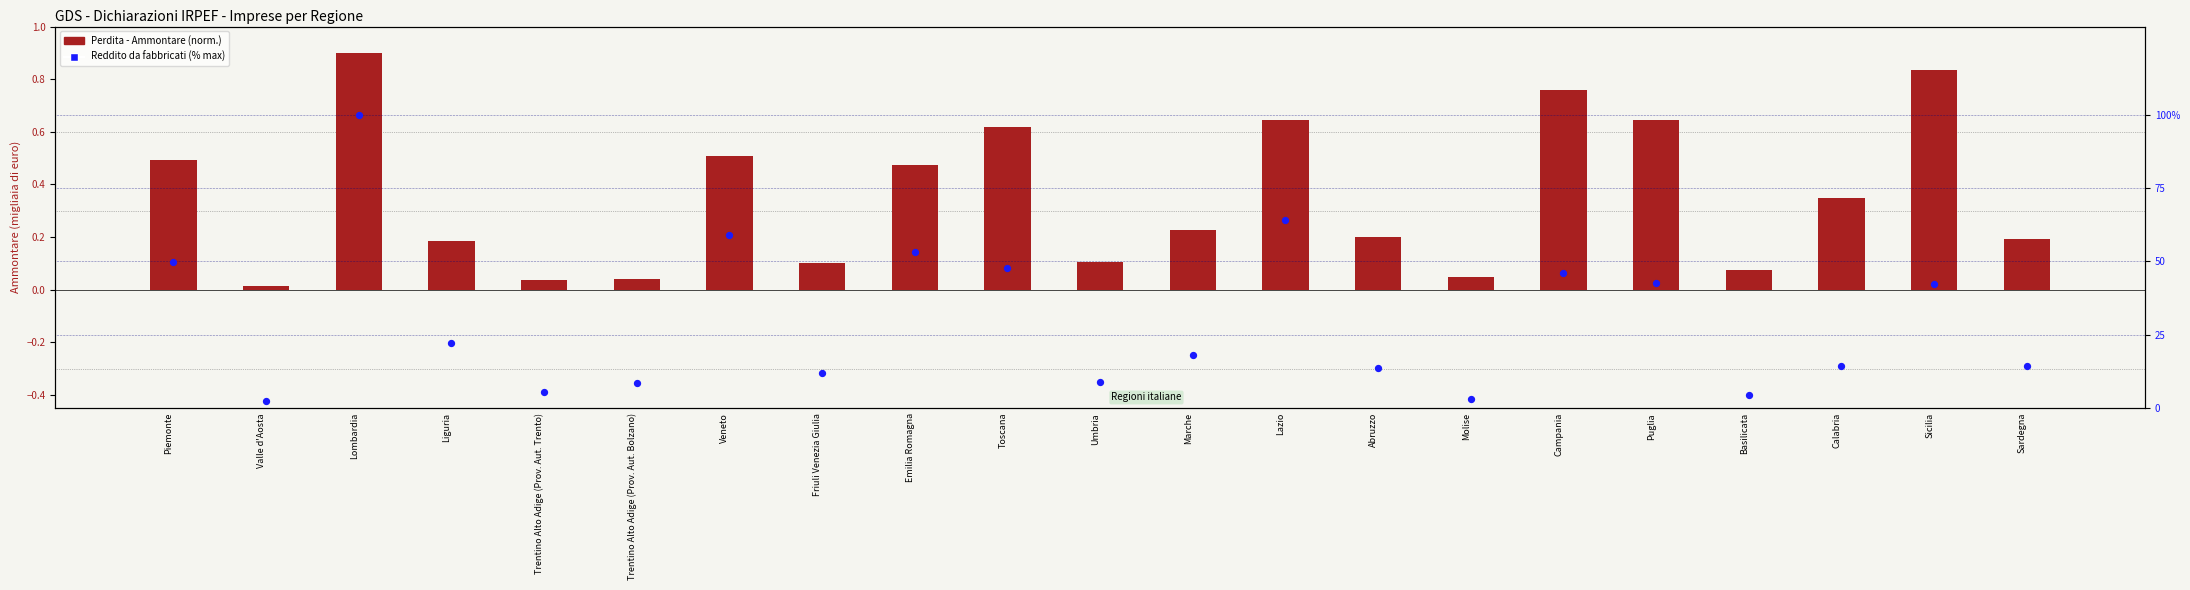

Which series has the largest Y range (max minus min)?

Reddito da fabbricati (% max)